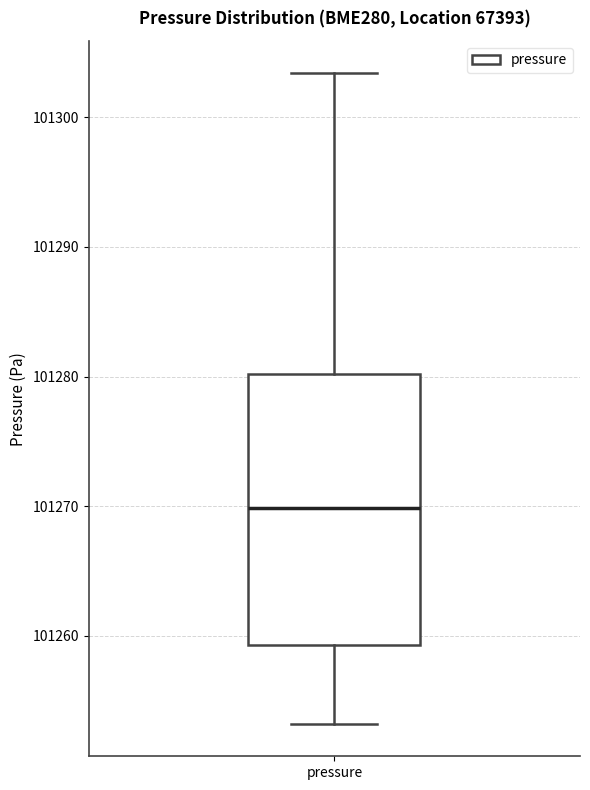

Transcribe this box plot: give where the median line is, the range the box spans, and where the two whiskers end, as read against the y-axis. The values are not printed on the chart, so give them approximately, as read against the axis.

median 101270, box 101259 to 101280, whiskers 101253 to 101303